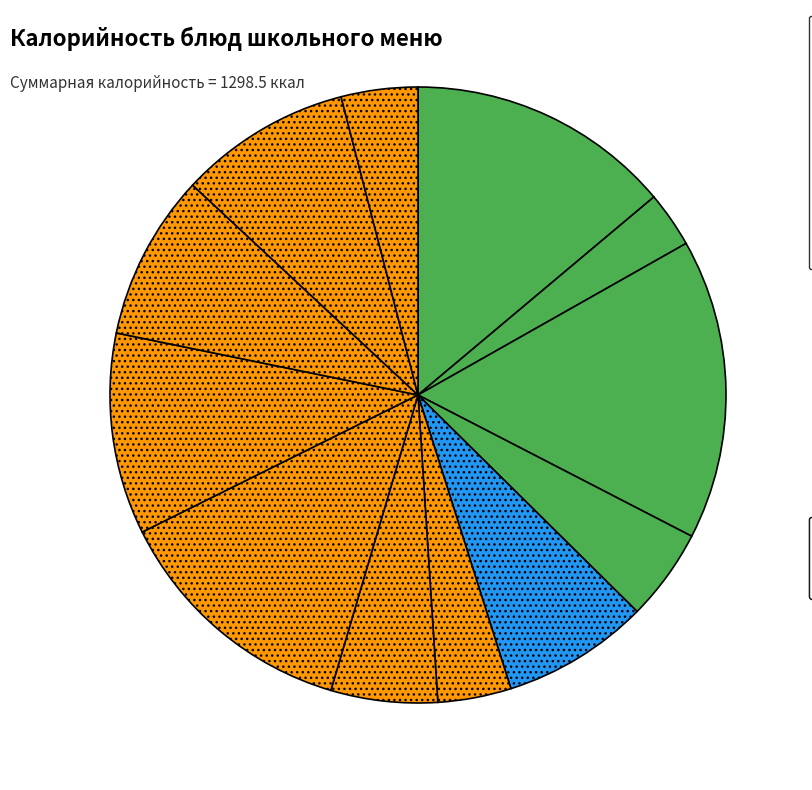

How many segments does this pie chart have?

12